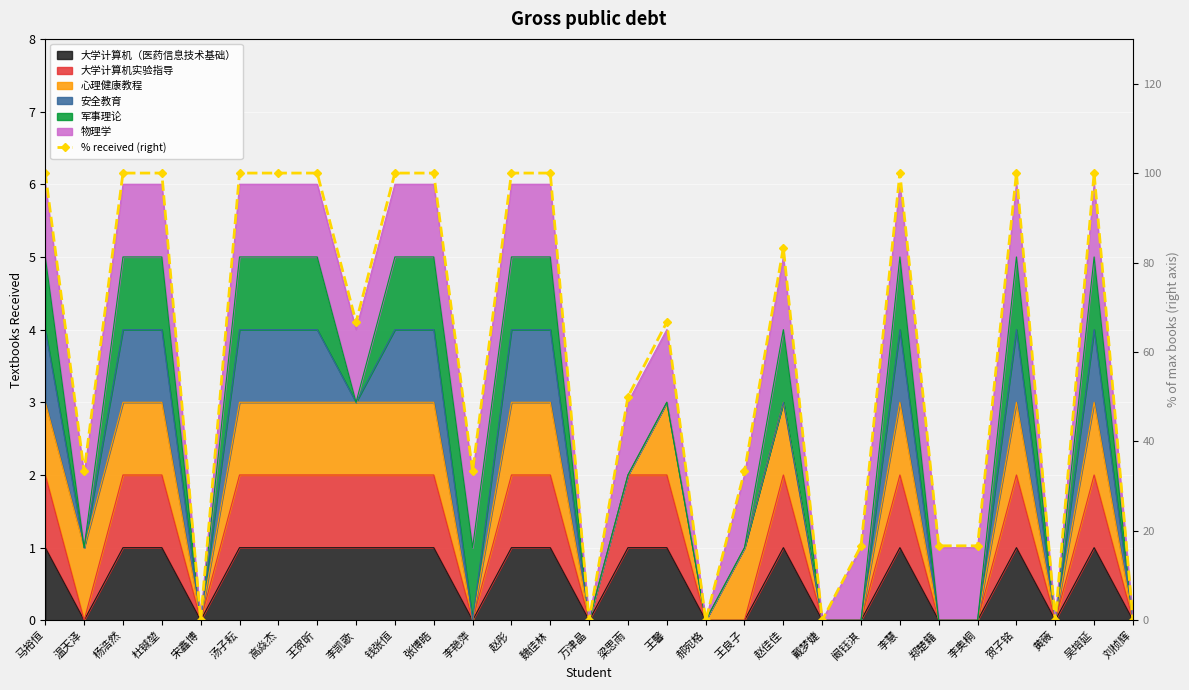

How many points are lower than both their immediate neighbors (excluding endpoints)?

8